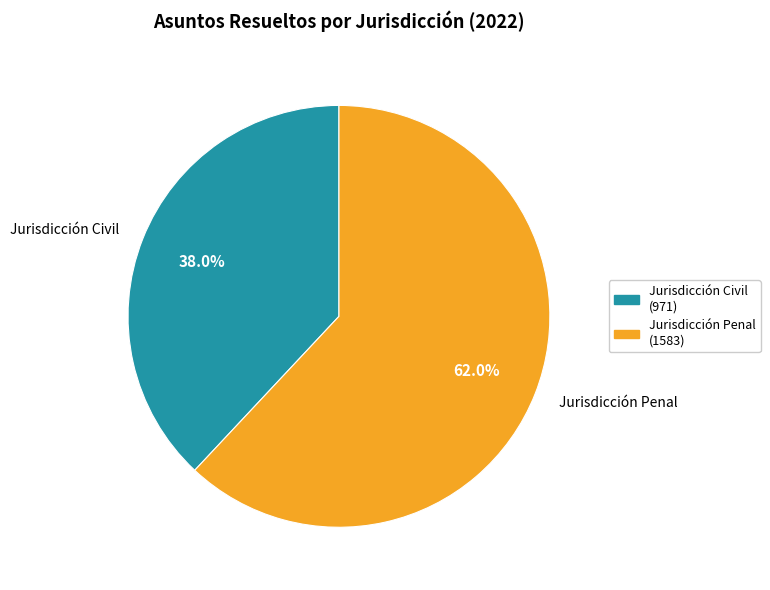

To the nearest percent, what percentage of the pie is Jurisdicción Civil?

38%